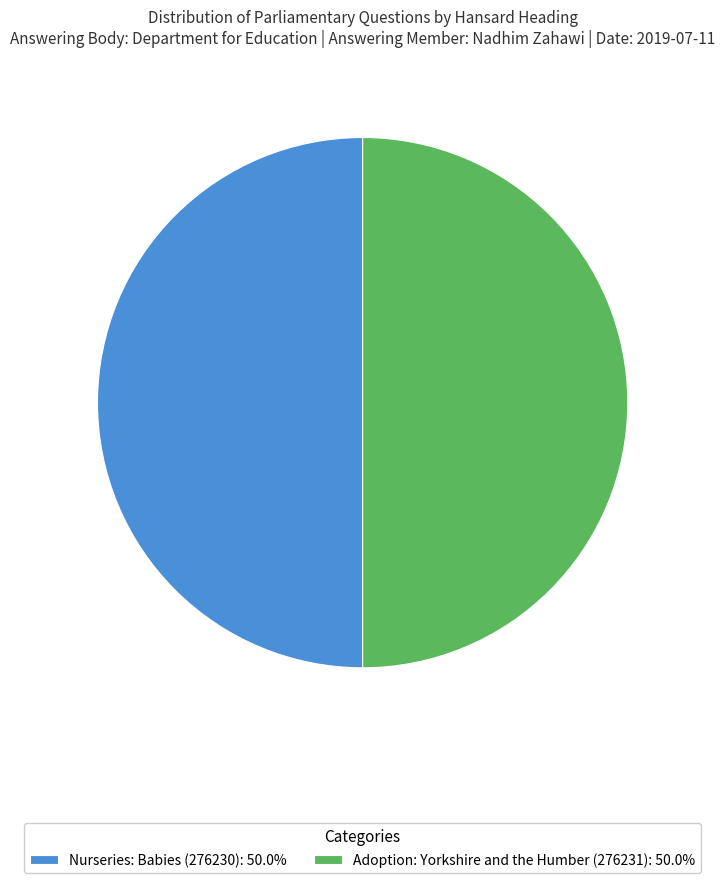

Is it true that Nurseries: Babies (276230) is 39% of the pie?

False